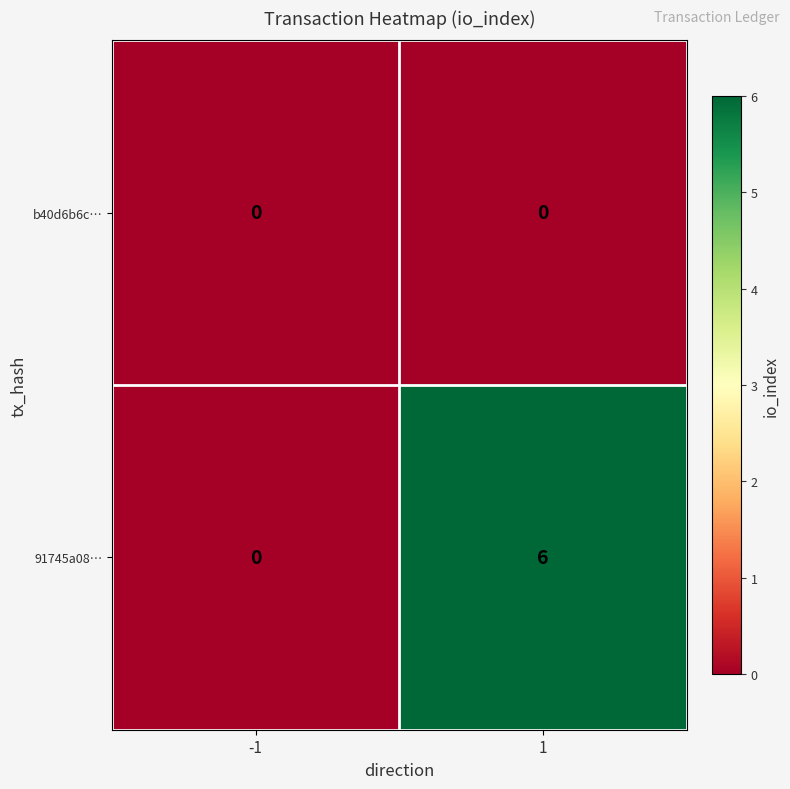

Reading right to left, list all the values displayed in this chart.

b40d6b6c…: 0	0
91745a08…: 6	0